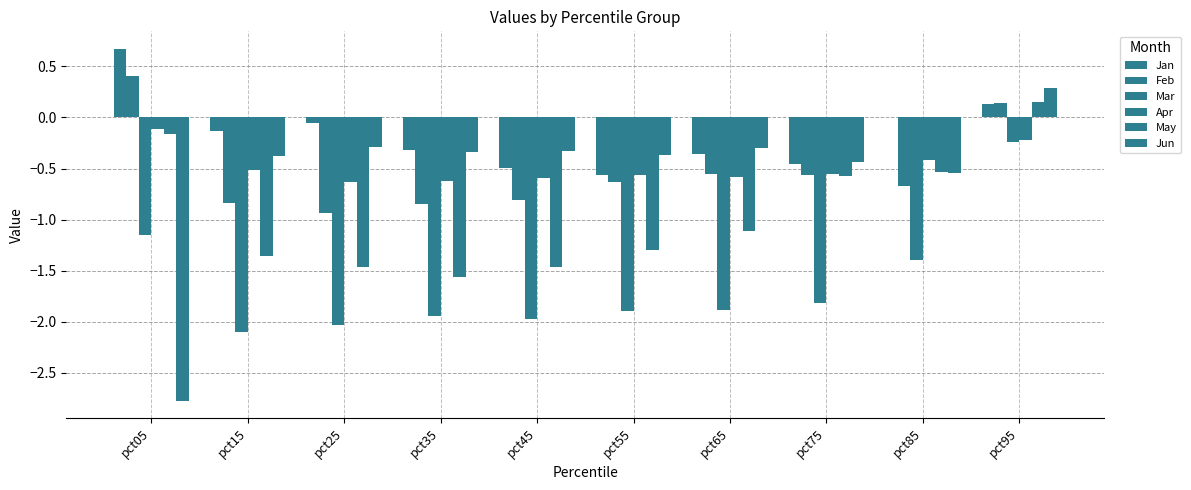

What is the difference between the maximum and minimum values in the May series?

1.7